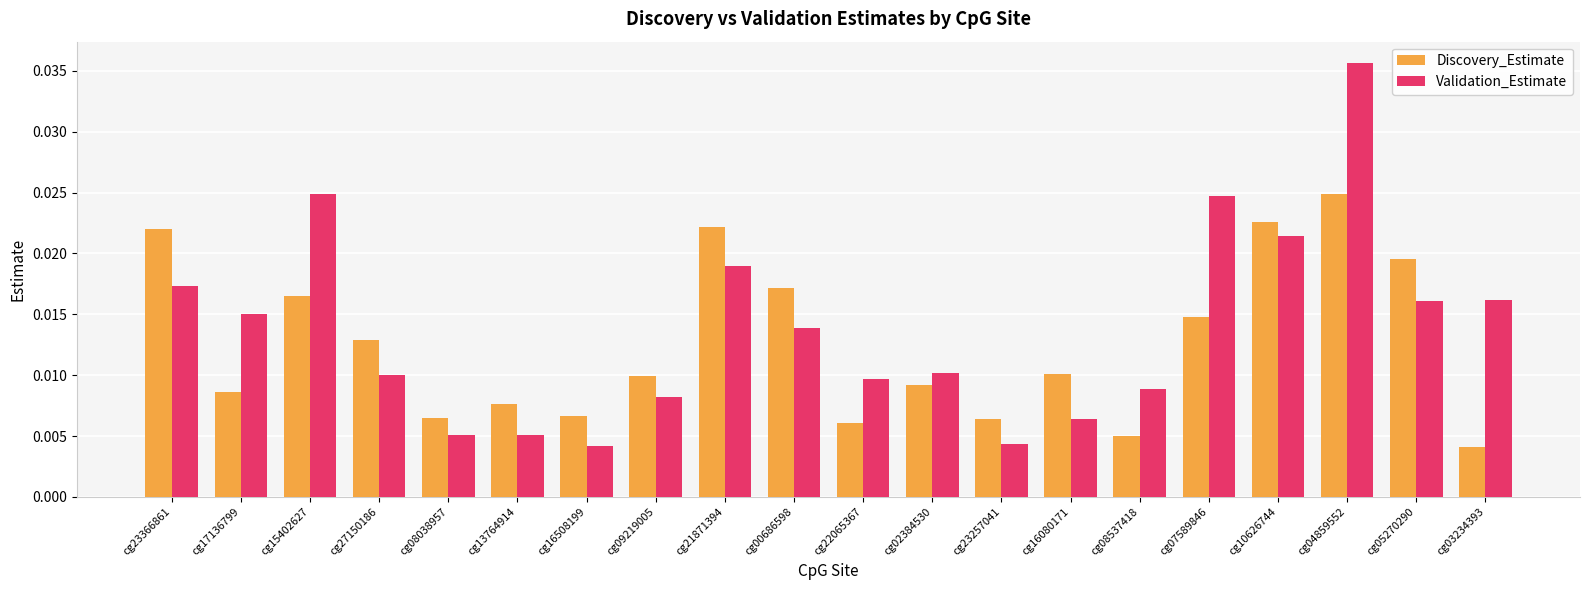

What is the sum of all Discovery_Estimate values?

0.3